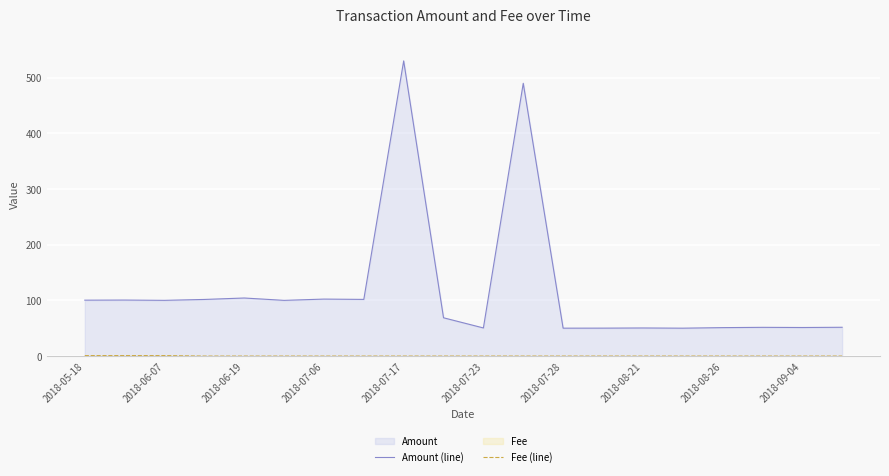

Which series has the widest spread of values?

Amount (line)